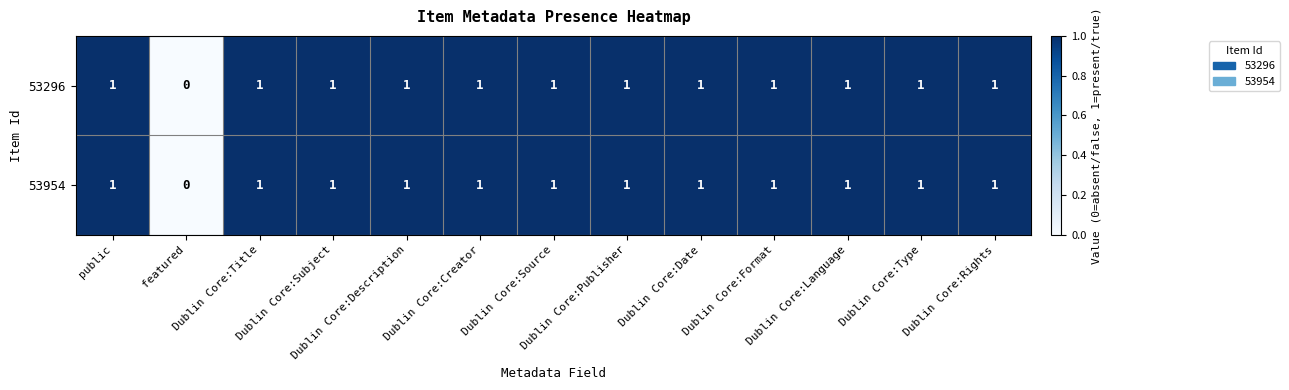

What is the sum of all 53296 values?

12